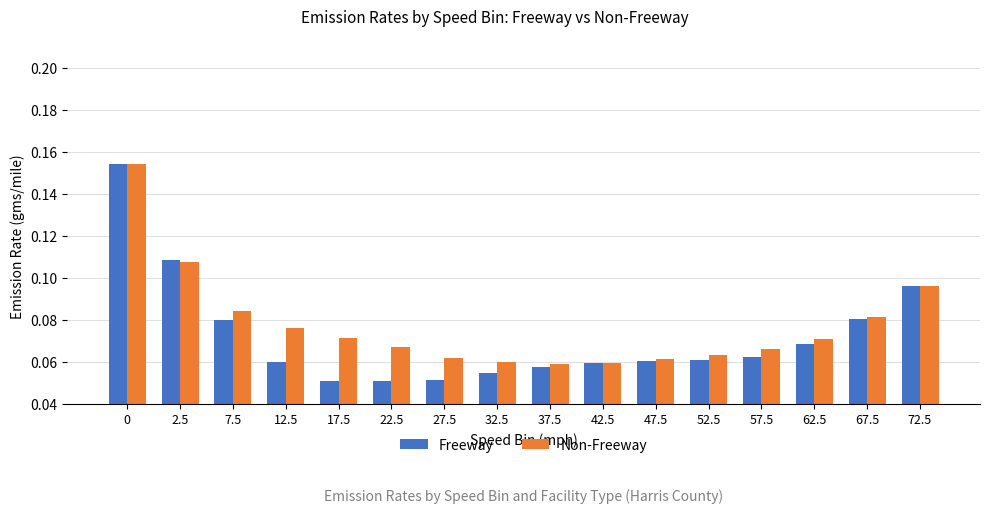

Is it true that Non-Freeway equals 0.3 at 0?

False